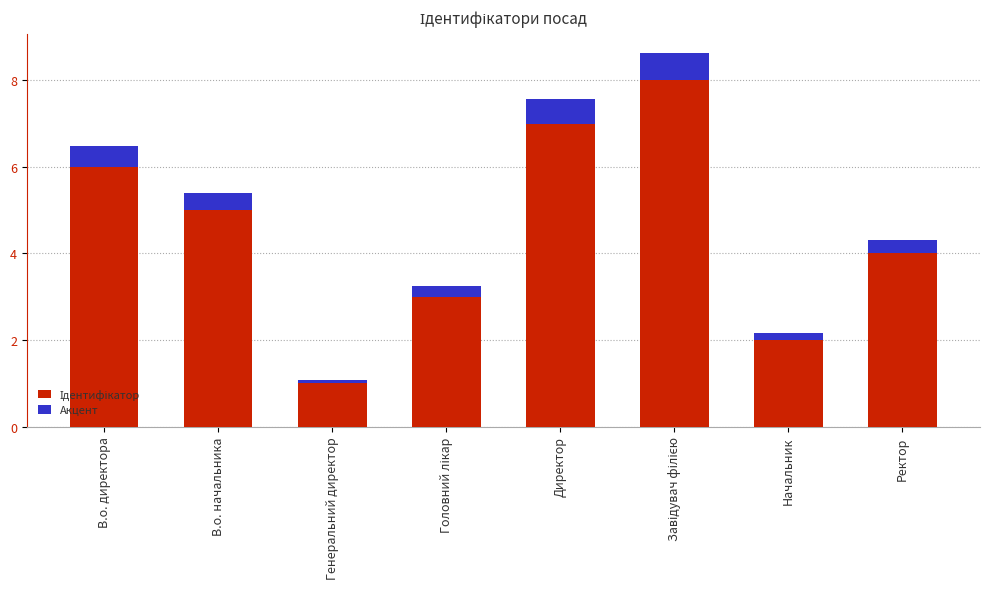

What is the total value across all series at Директор?

7.6